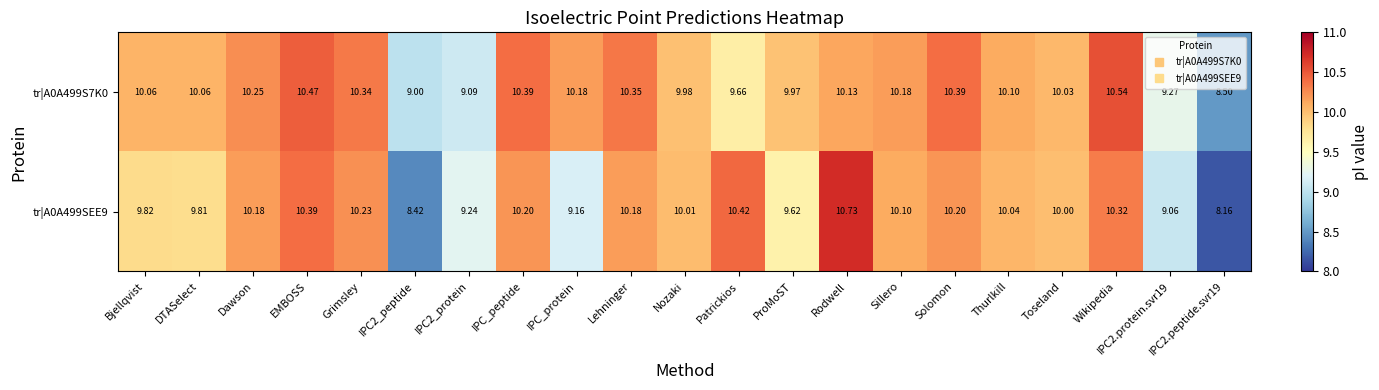

Is the value of tr|A0A499S7K0 at DTASelect greater than the value of tr|A0A499SEE9 at DTASelect?

Yes